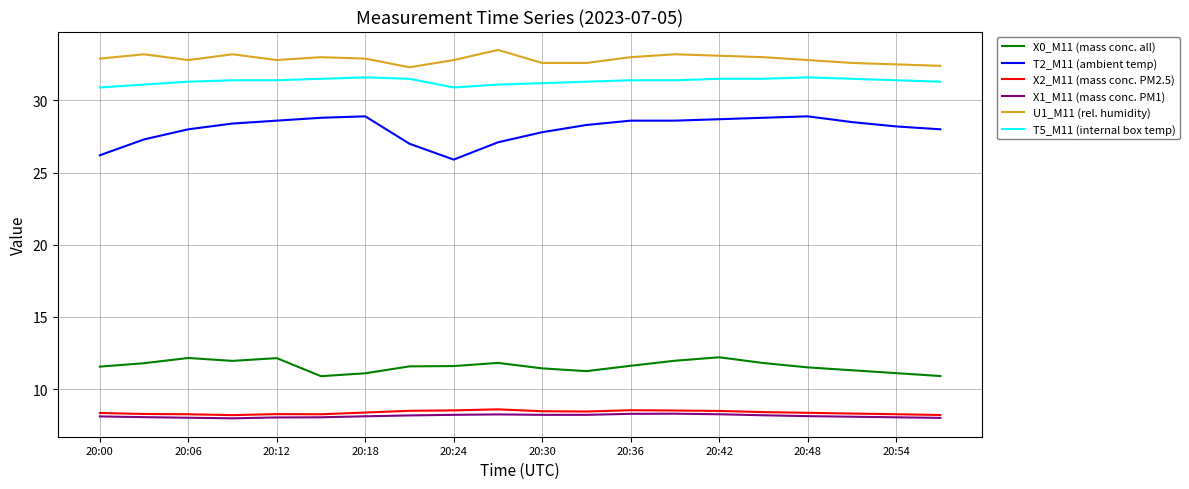

True or false: X2_M11 (mass conc. PM2.5) and U1_M11 (rel. humidity) cross at least once.

False